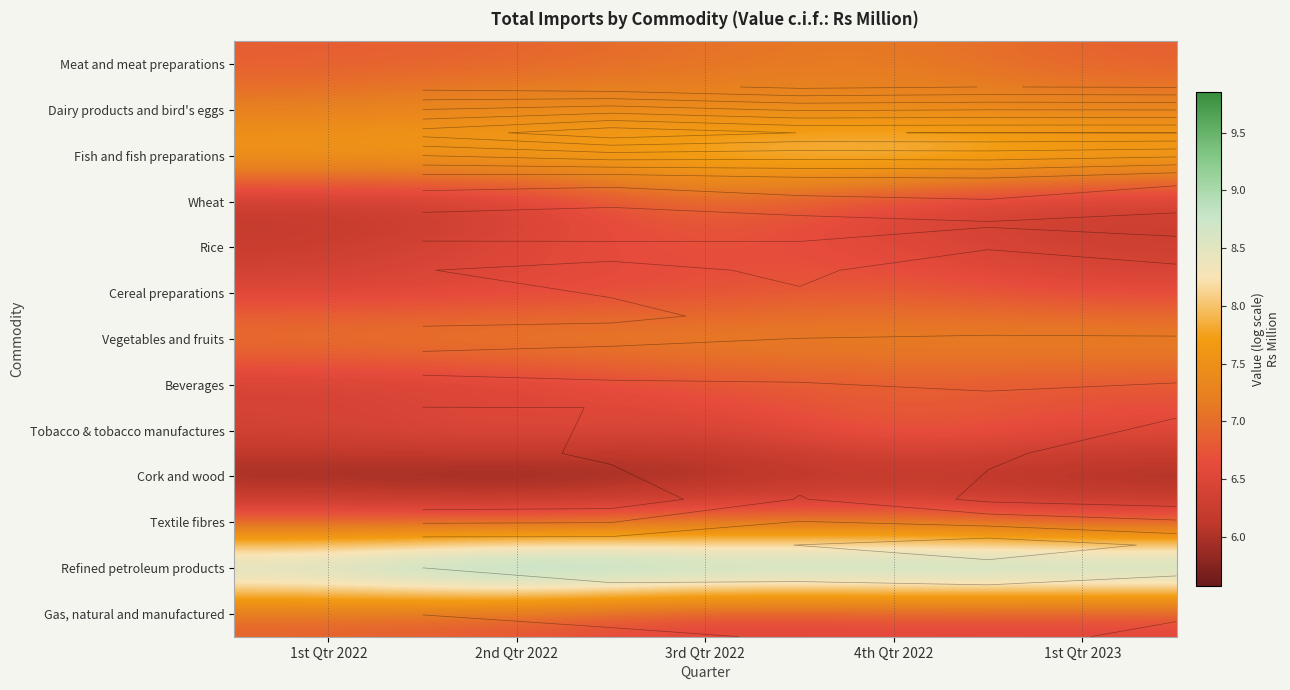

At which category is the sum across all series the highest?

4th Qtr 2022